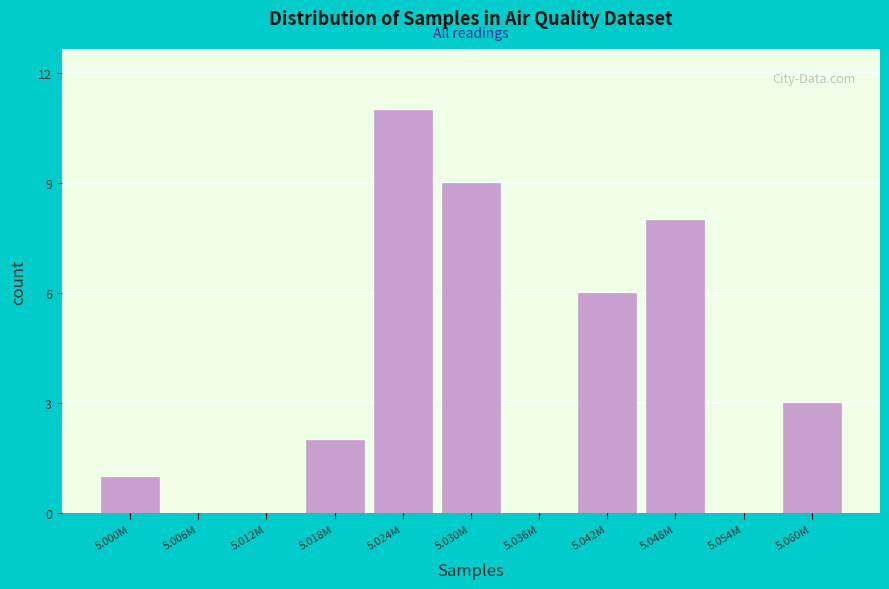

Reading left to right, what are all the values shown in this chart?

5.000M=1	5.006M=0	5.012M=0	5.018M=2	5.024M=11	5.030M=9	5.036M=0	5.042M=6	5.048M=8	5.054M=0	5.060M=3